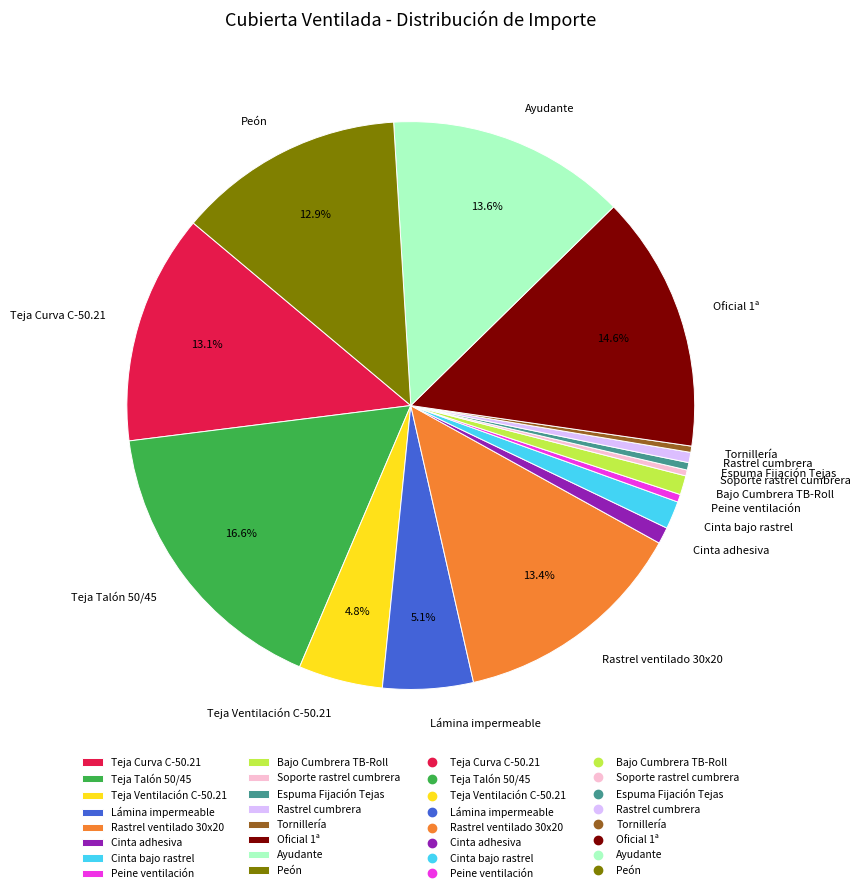

Which has a higher value, Oficial 1ª or Teja Ventilación C-50.21?

Oficial 1ª